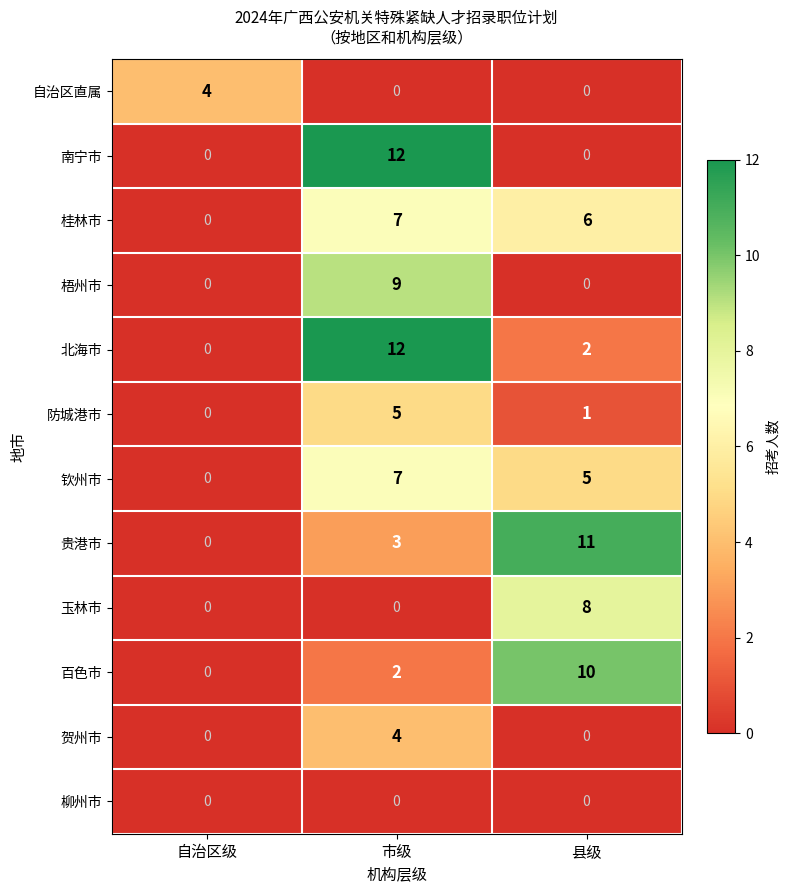

What is the highest value of the 南宁市 series?

12